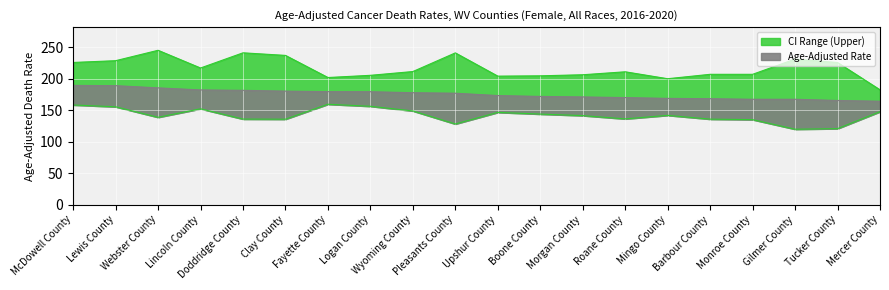

At which category does Upper CI reach its first local valley?

Lincoln County